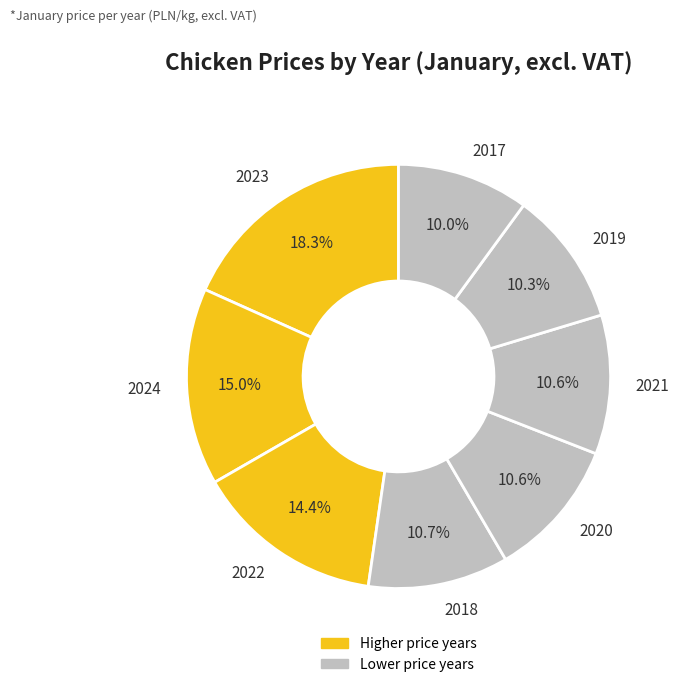

Is it true that 2017 is 5% of the pie?

False